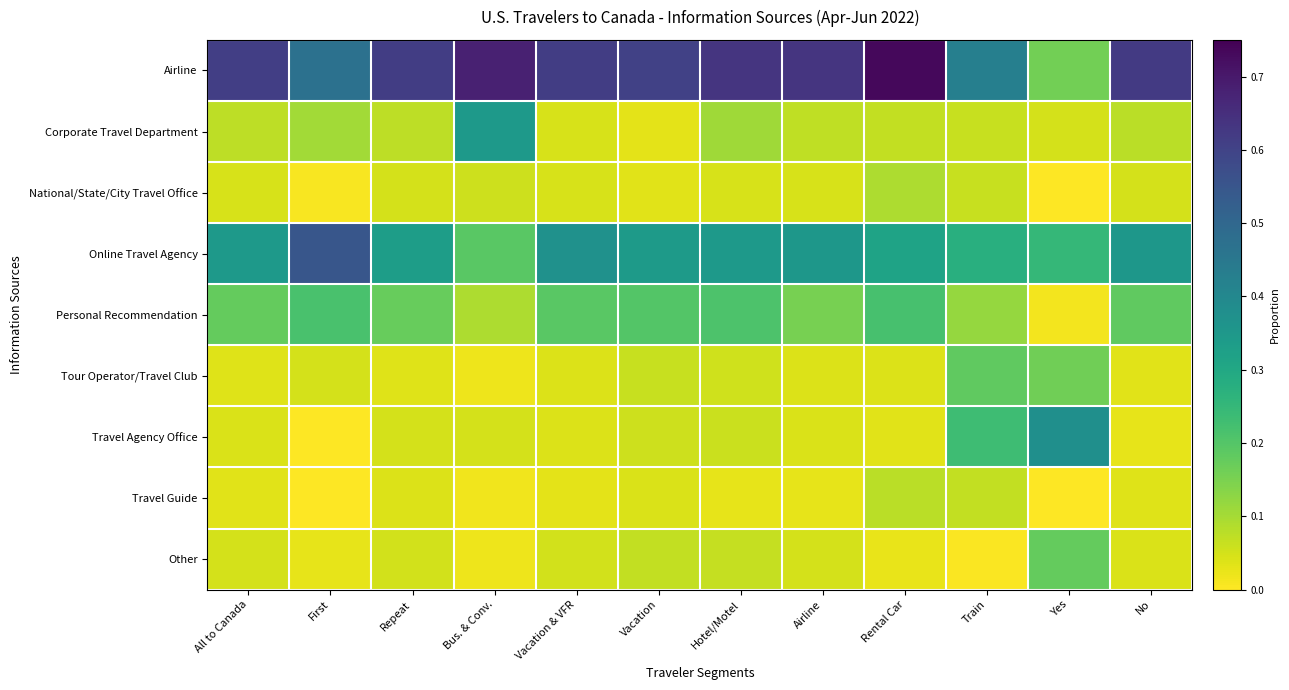

What is the spread (max minus min) of values at Bus. & Conv.?

0.7